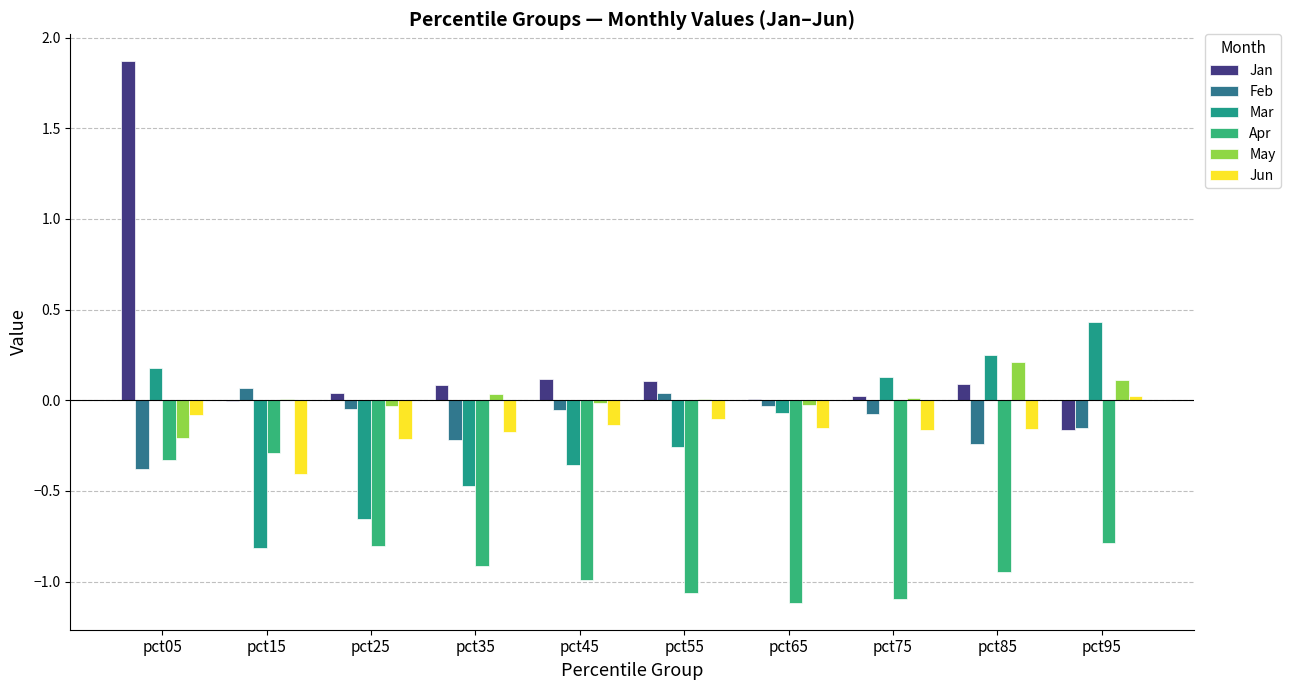

What is the total value across all series at pct45?

-1.4